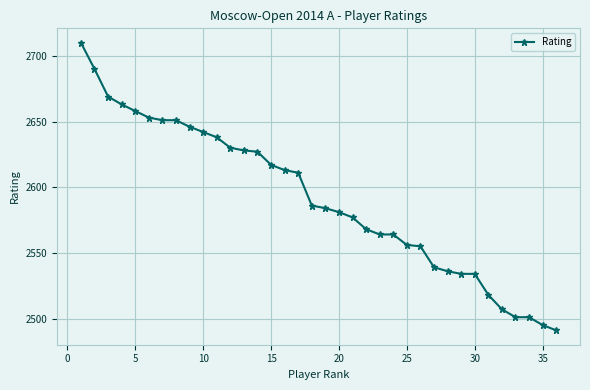

What is the difference between the maximum and minimum values?

219